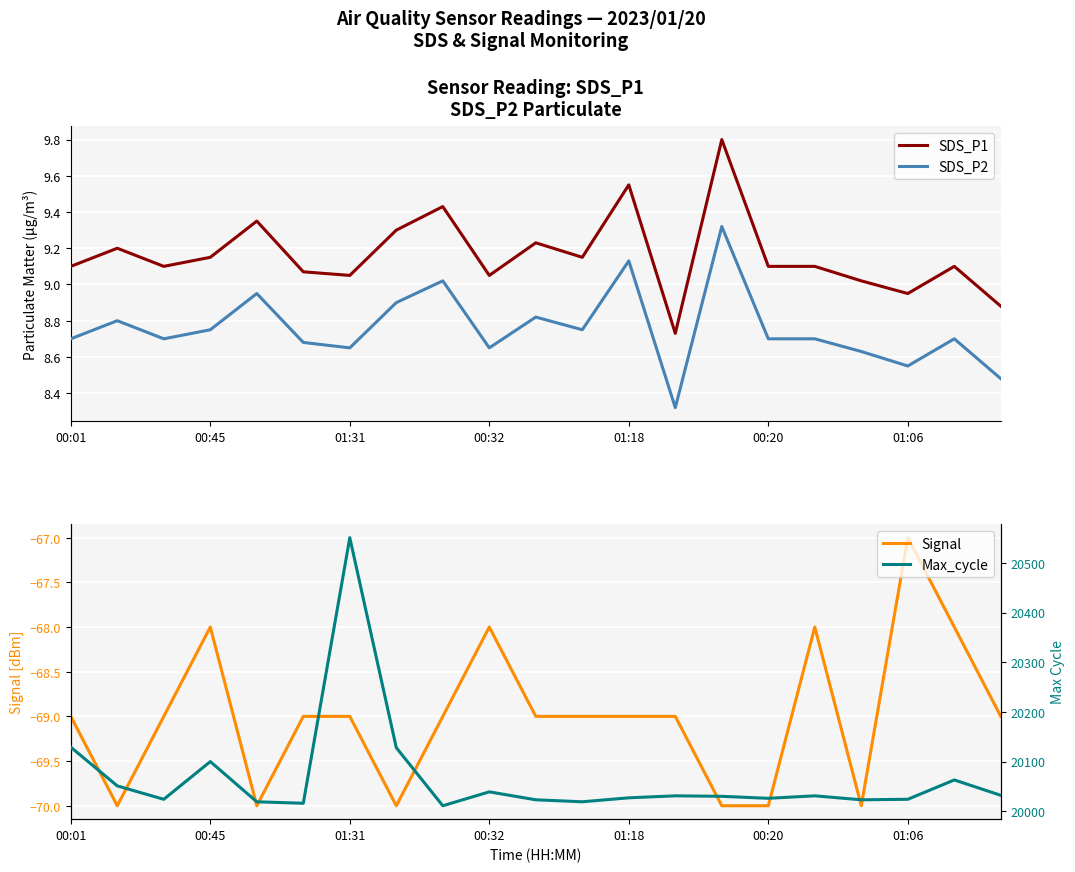

True or false: SDS_P2 has more than 1 points higher than both neighbors.

True